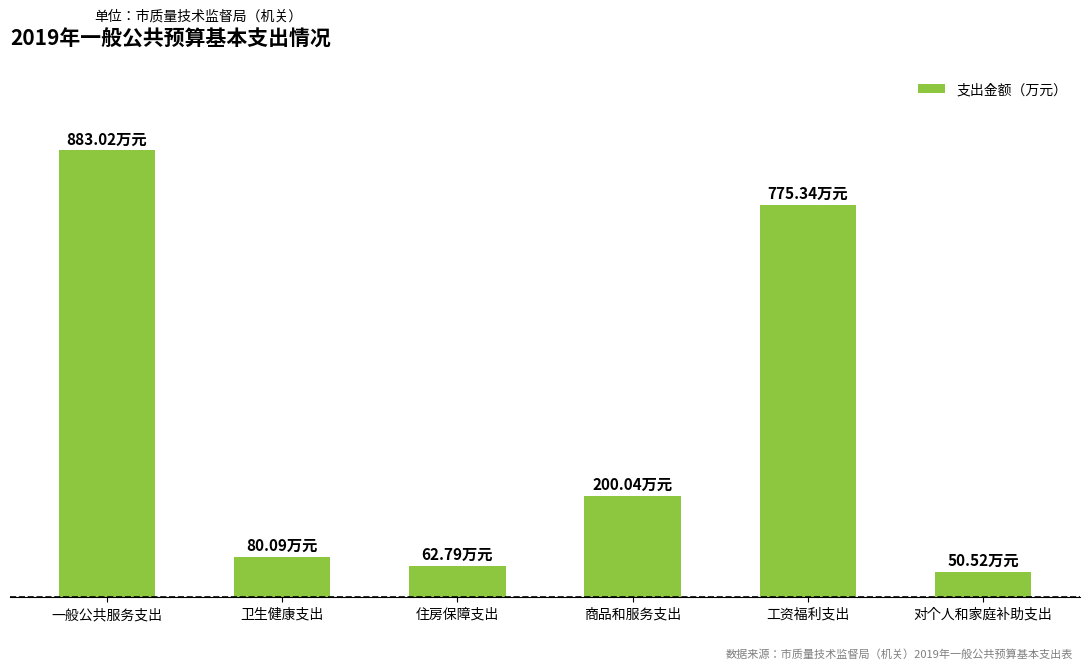

Are the bars horizontal?

No